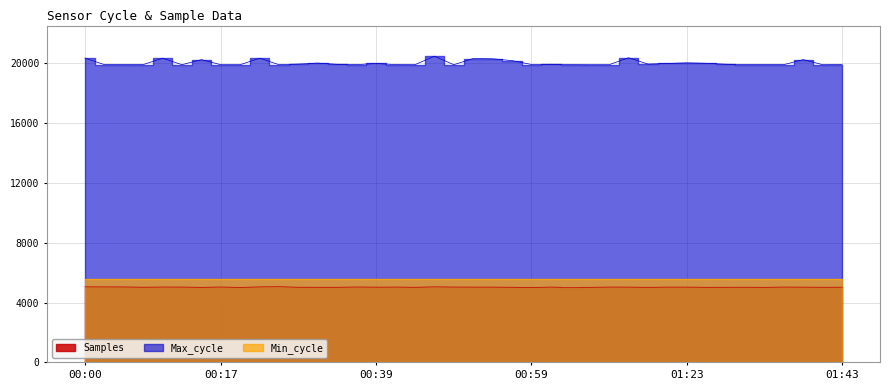

What is the label of the 4th point from the right?

01:36